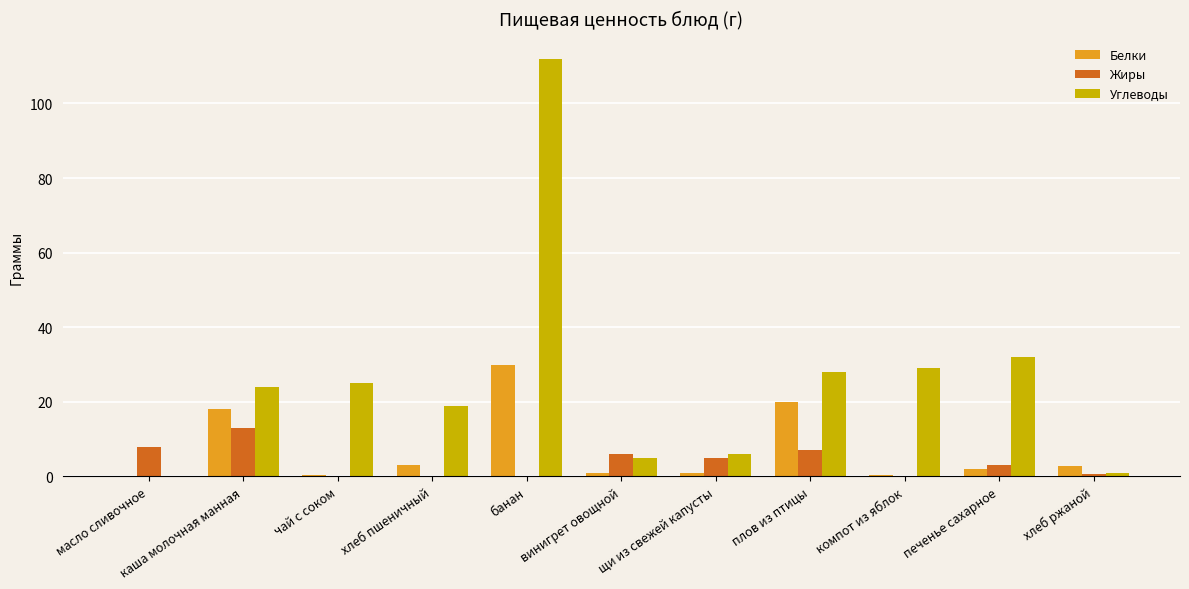

What is the total value across all series at чай с соком?

25.3